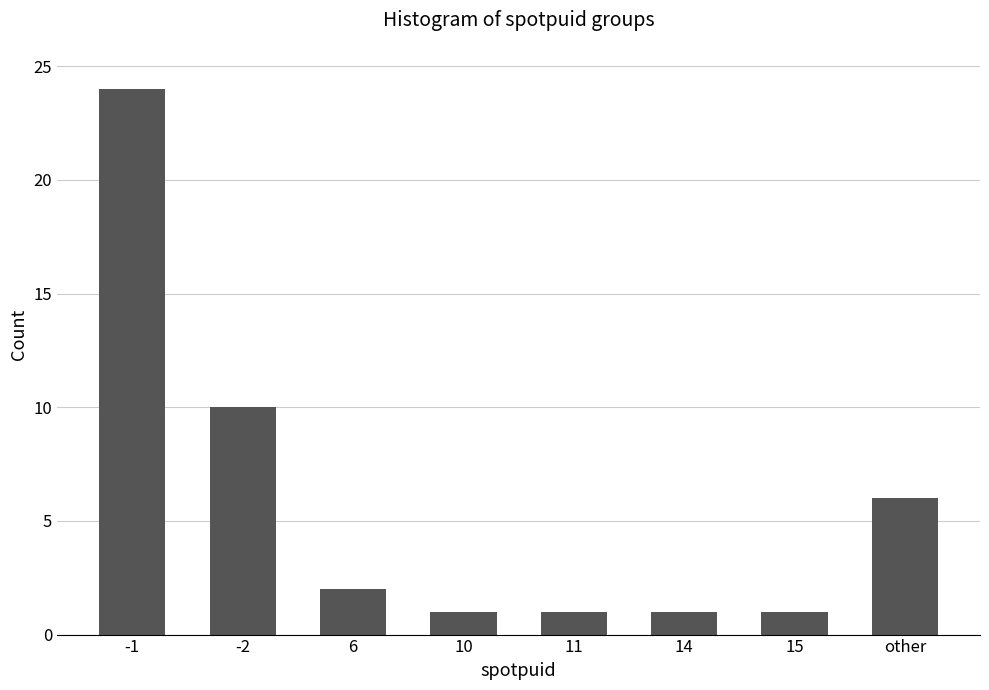

Does the chart contain any negative values?

No